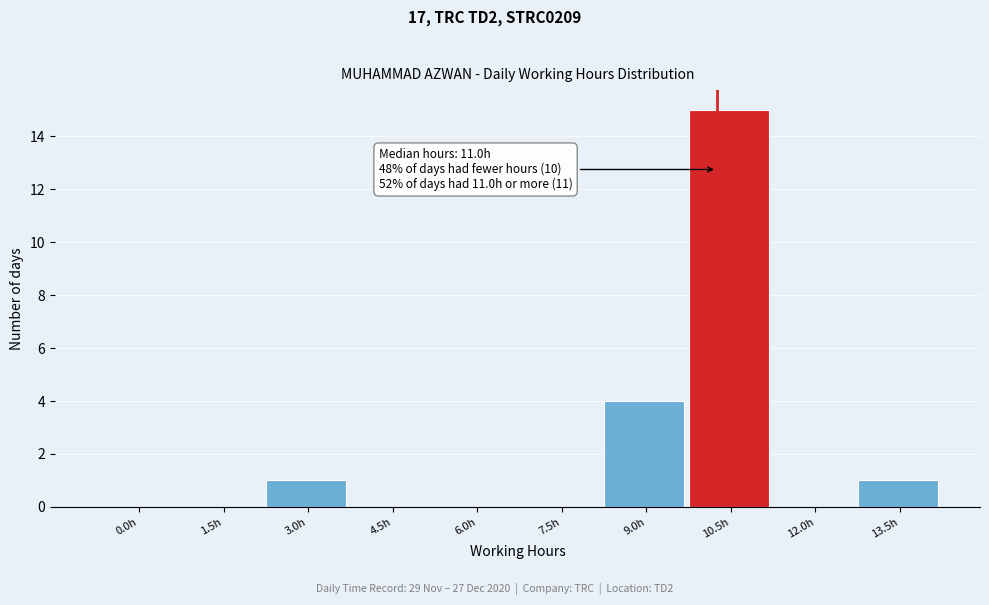

Reading right to left, list all the values displayed in this chart.

13.5h=1	12.0h=0	10.5h=15	9.0h=4	7.5h=0	6.0h=0	4.5h=0	3.0h=1	1.5h=0	0.0h=0